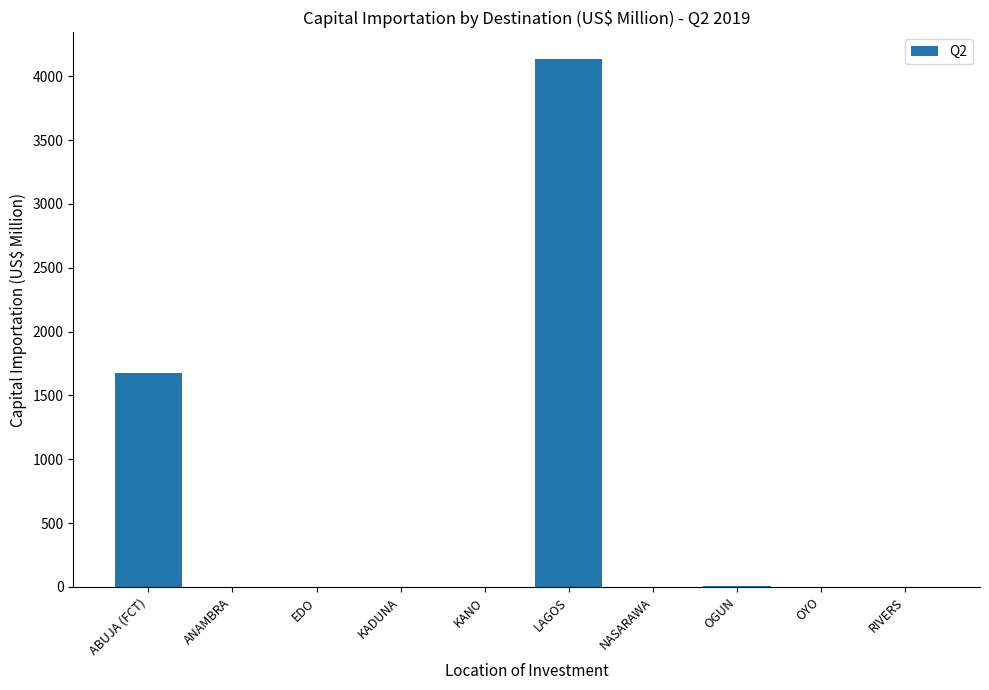

At which label does the data first exceed 1?

ABUJA (FCT)